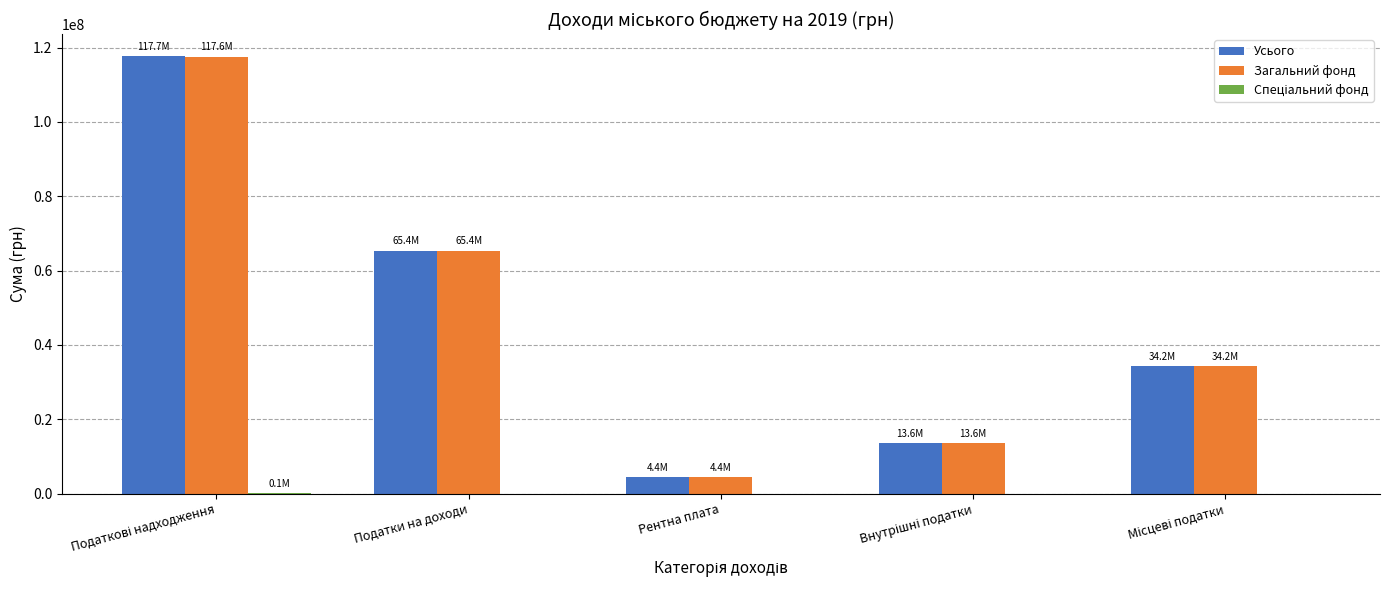

What is the maximum value shown in the chart?

117686850